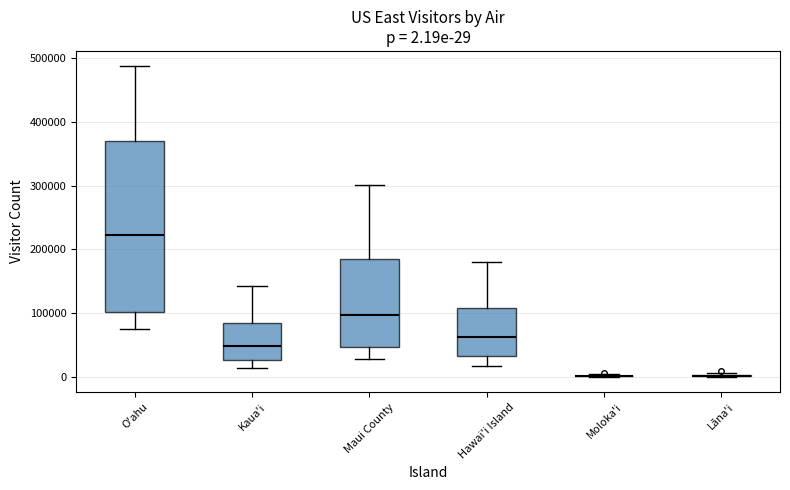

Comparing the boxes themselves (not the whiskers), which one is the tallest?

O'ahu